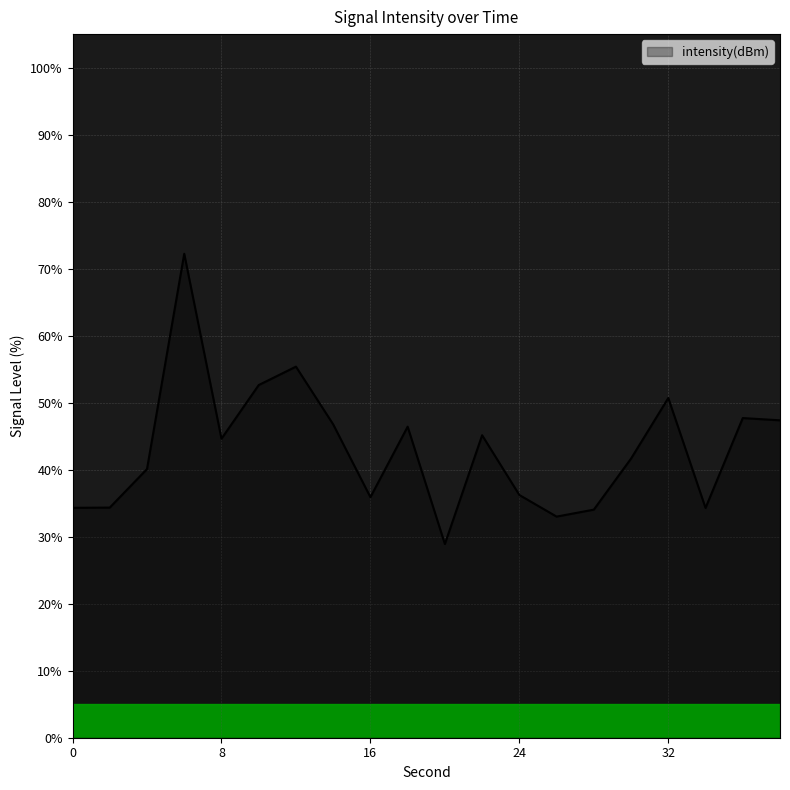

What is the difference between the maximum and minimum values?

43.3